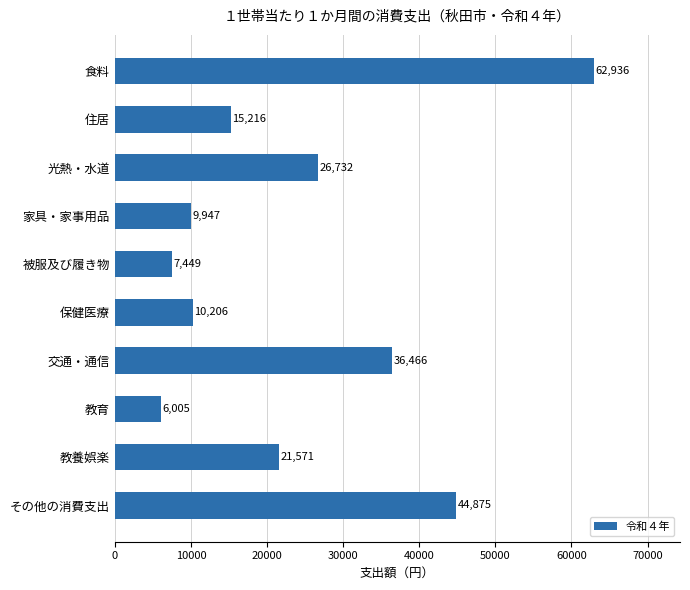

What position from the top is 教育?

8